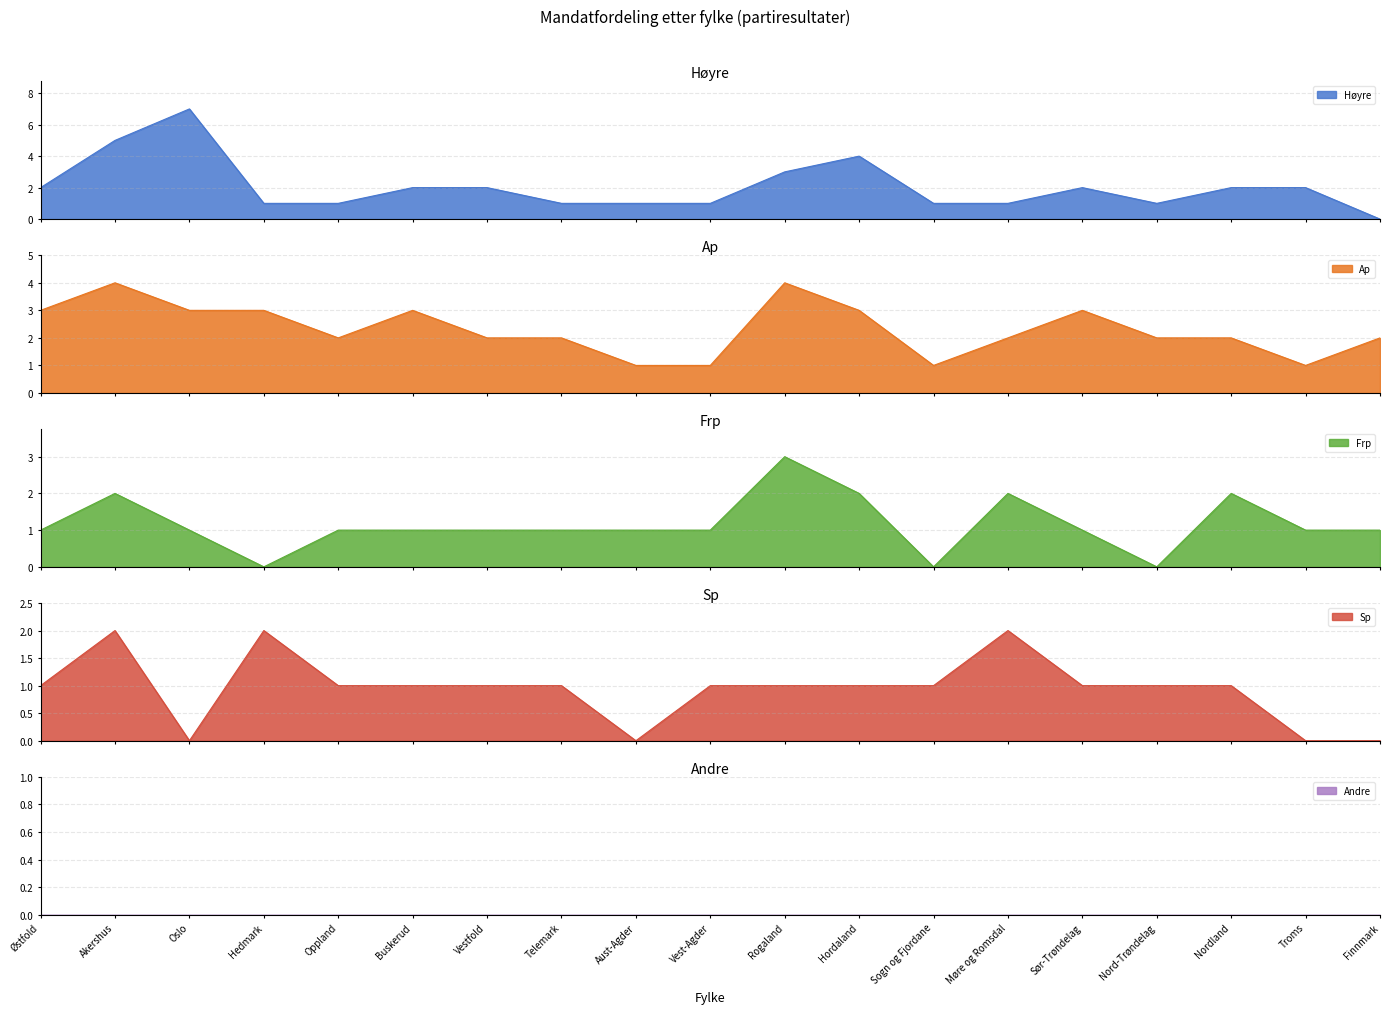

What is the label of the 1st point from the left?

Østfold